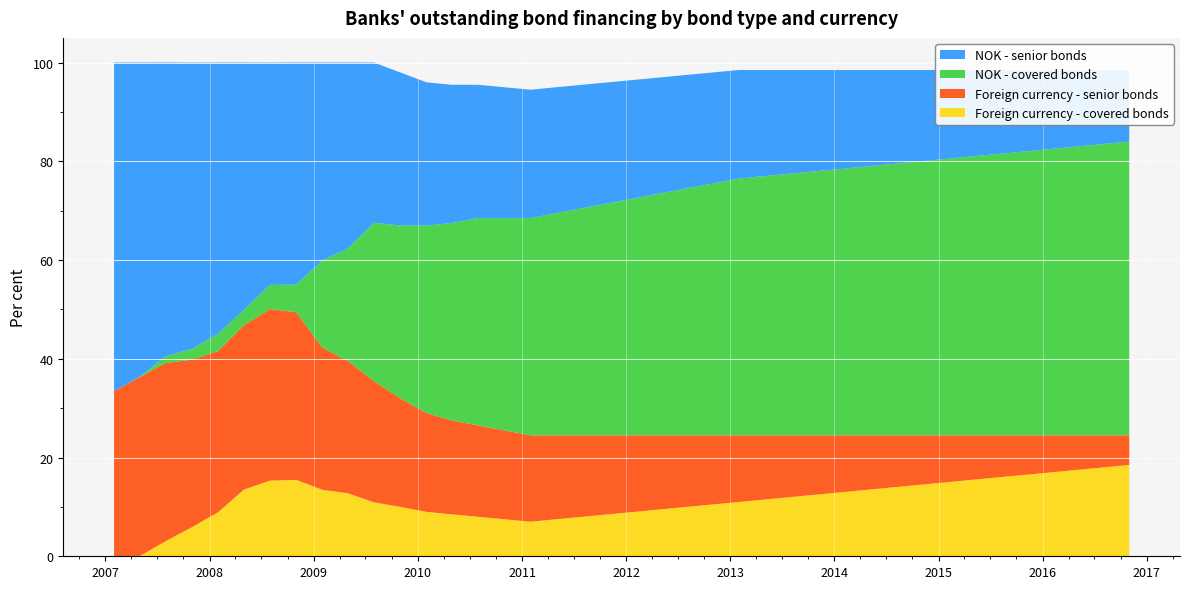

Reading left to right, what are all the values shown in this chart?

Foreign currency - covered bonds: 0.0	0.0	3.1	5.9	8.9	13.5	15.3	15.5	13.5	12.8	10.9	10.0	9.0	8.5	8.0	7.5	7.0	7.5	8.0	8.5	9.0	9.5	10.0	10.5	11.0	11.5	12.0	12.5	13.0	13.5	14.0	14.5	15.0	15.5	16.0	16.5	17.0	17.5	18.0	18.5
Foreign currency - senior bonds: 33.5	36.2	36.1	33.9	32.6	33.3	34.7	33.9	28.8	26.8	24.5	22.0	20.0	19.0	18.5	18.0	17.5	17.0	16.5	16.0	15.5	15.0	14.5	14.0	13.5	13.0	12.5	12.0	11.5	11.0	10.5	10.0	9.5	9.0	8.5	8.0	7.5	7.0	6.5	6.0
NOK - covered bonds: 0.0	0.1	1.4	2.1	3.5	3.1	4.9	5.6	17.6	22.8	32.1	35.0	38.0	40.0	42.0	43.0	44.0	45.0	46.0	47.0	48.0	49.0	50.0	51.0	52.0	52.5	53.0	53.5	54.0	54.5	55.0	55.5	56.0	56.5	57.0	57.5	58.0	58.5	59.0	59.5
NOK - senior bonds: 66.5	63.7	59.5	58.0	54.9	50.1	45.0	45.0	40.1	37.7	32.4	31.0	29.0	28.0	27.0	26.5	26.0	25.5	25.0	24.5	24.0	23.5	23.0	22.5	22.0	21.5	21.0	20.5	20.0	19.5	19.0	18.5	18.0	17.5	17.0	16.5	16.0	15.5	15.0	14.5